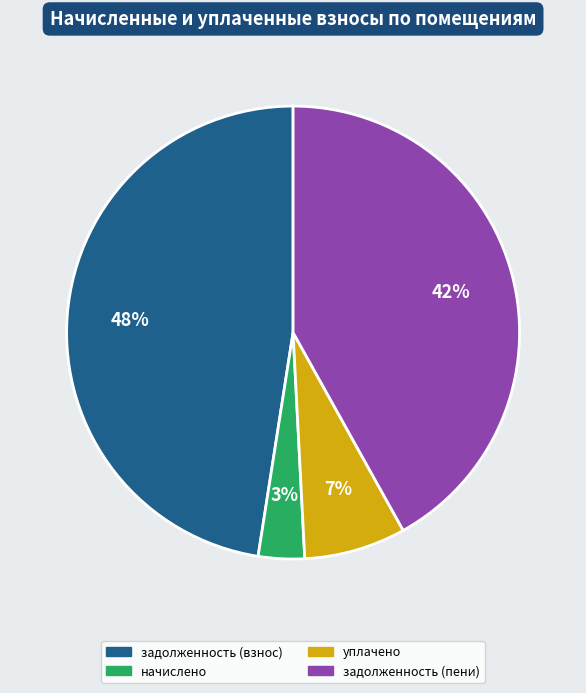

To the nearest percent, what is the average slice percentage?

25%